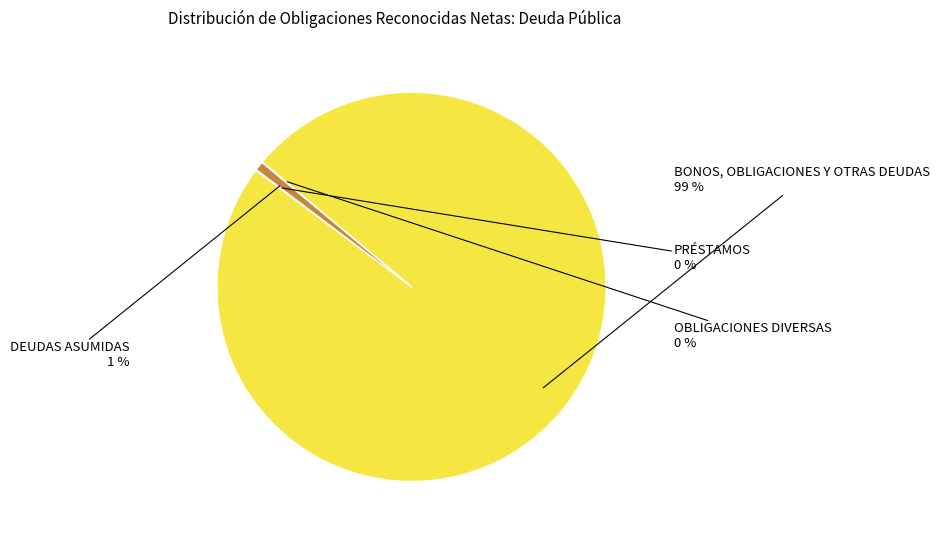

To the nearest percent, what is the average slice percentage?

25%